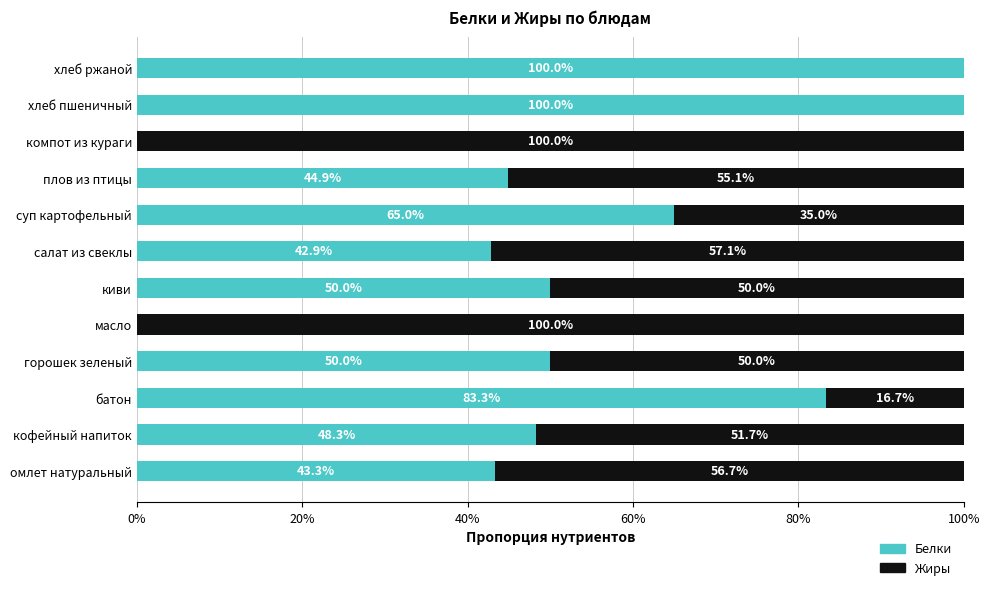

True or false: Белки has a value of 50.0 at горошек зеленый.

True